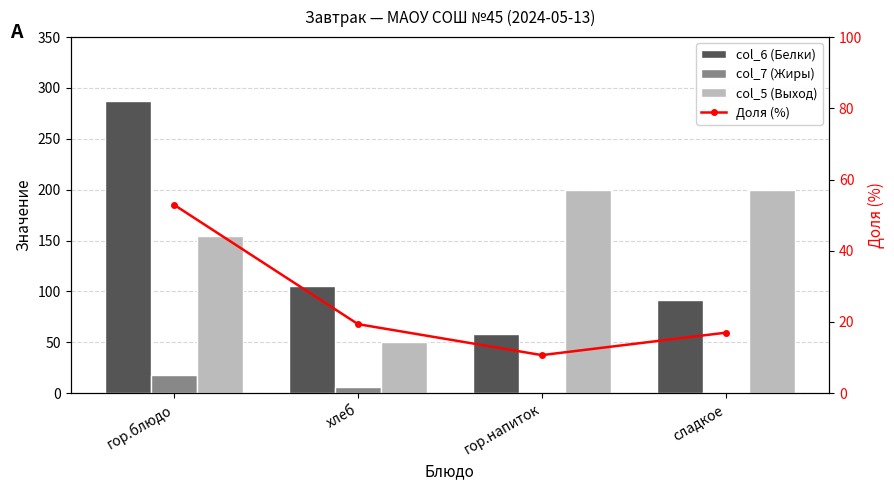

Is it true that col_7 (Жиры) equals 6.0 at хлеб?

True